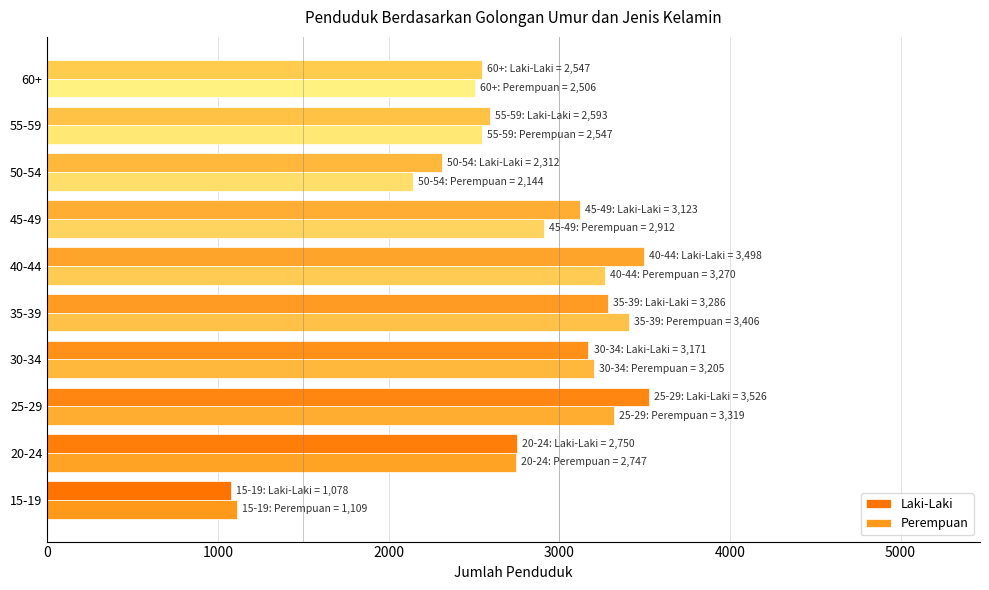

At how many categories does at least one series exceed 2069?

9